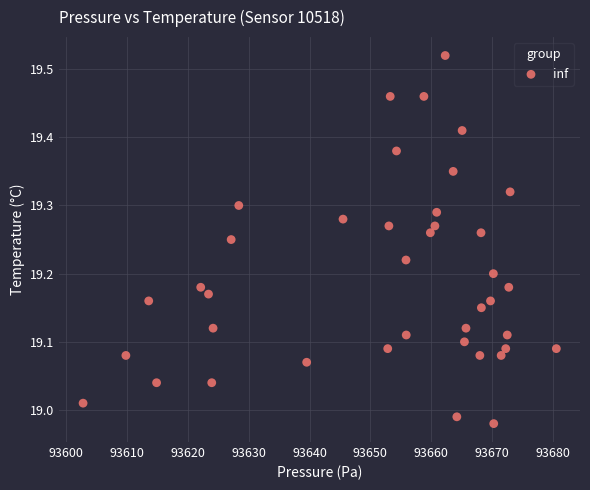

What is the range of Y values (max minus min)?

0.5